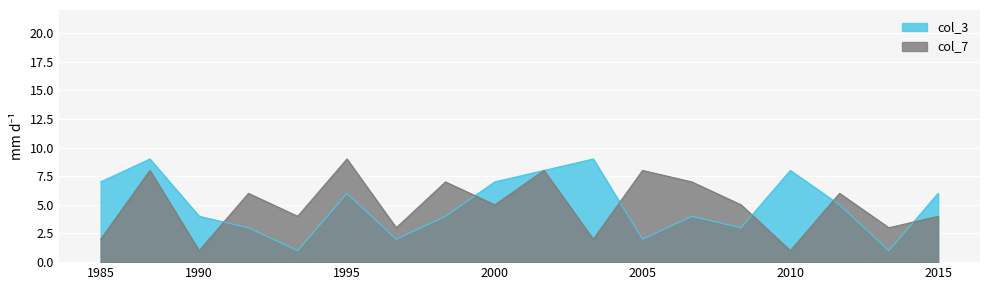

Which category has the highest value in the col_3 series?

6